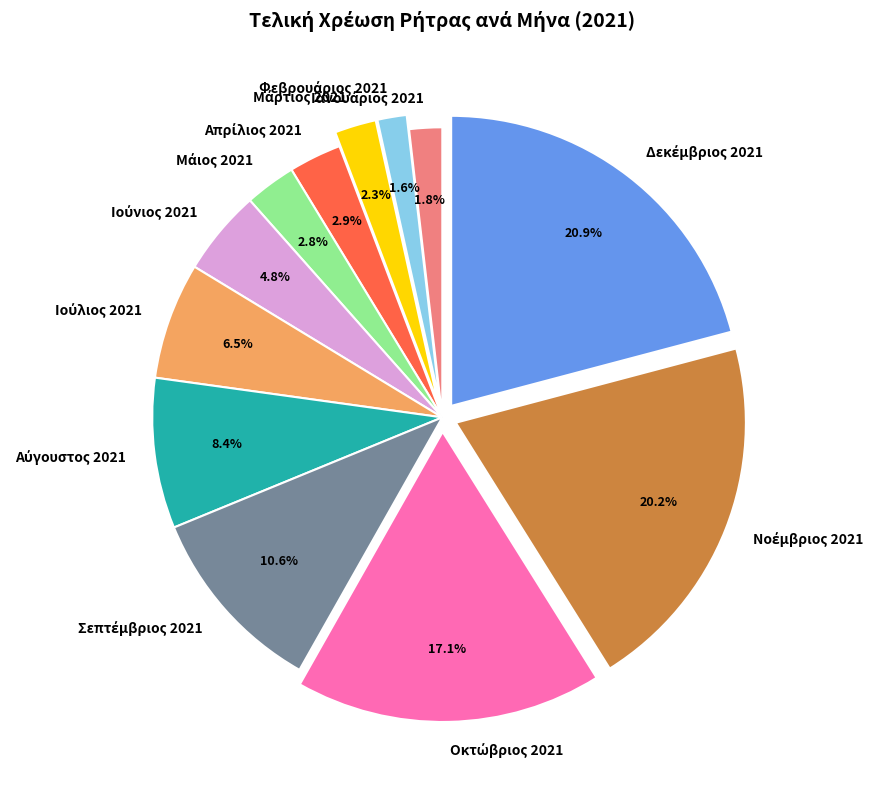

Is there any slice that represents more than half of the pie?

No